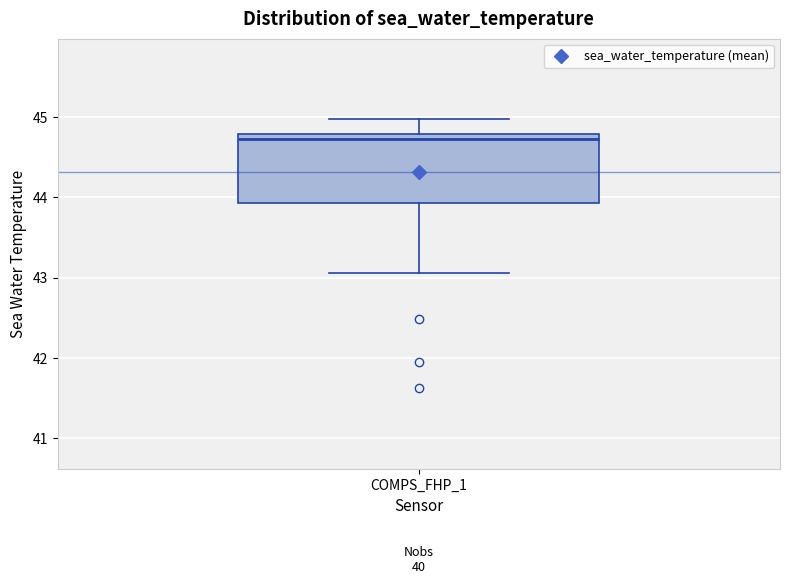

Read this box plot against the y-axis: the position of the median line, the range covered by the box, and the ends of both whiskers. The values are not printed on the chart, so give them approximately, as read against the axis.

median 44.7, box 43.9 to 44.8, whiskers 43.1 to 45.0